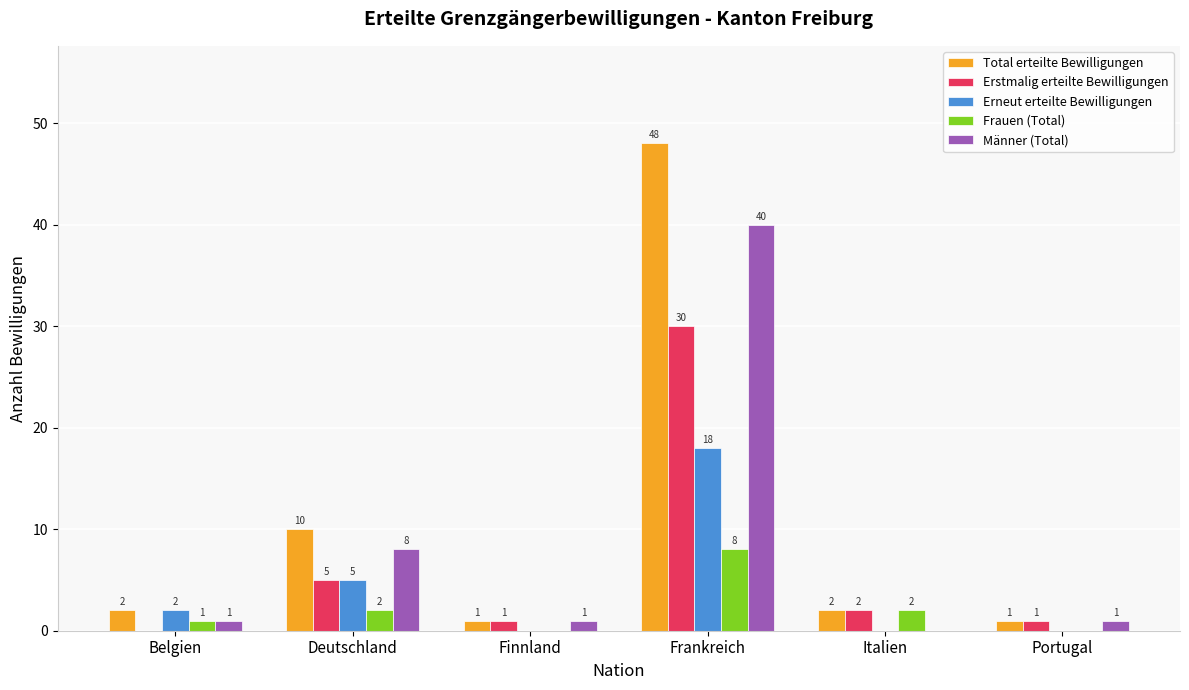

What is the spread (max minus min) of values at Finnland?

1